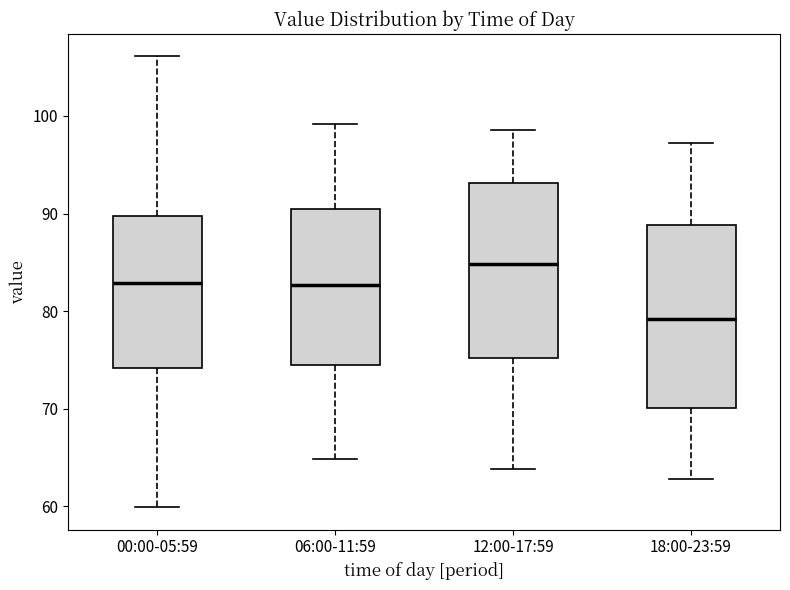

Where does the upper whisker of the box for 06:00-11:59 end on the y-axis? The values are not printed on the chart, so give them approximately, as read against the axis.

99